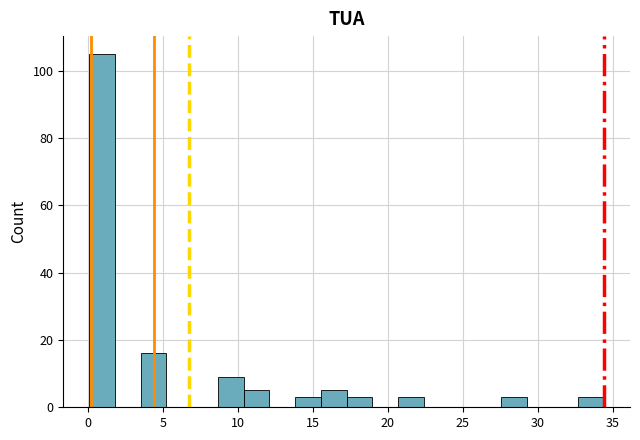

Around what value on the x-axis is the tallest bar? Give the approximate position of its centre, as read against the axis.

1.0